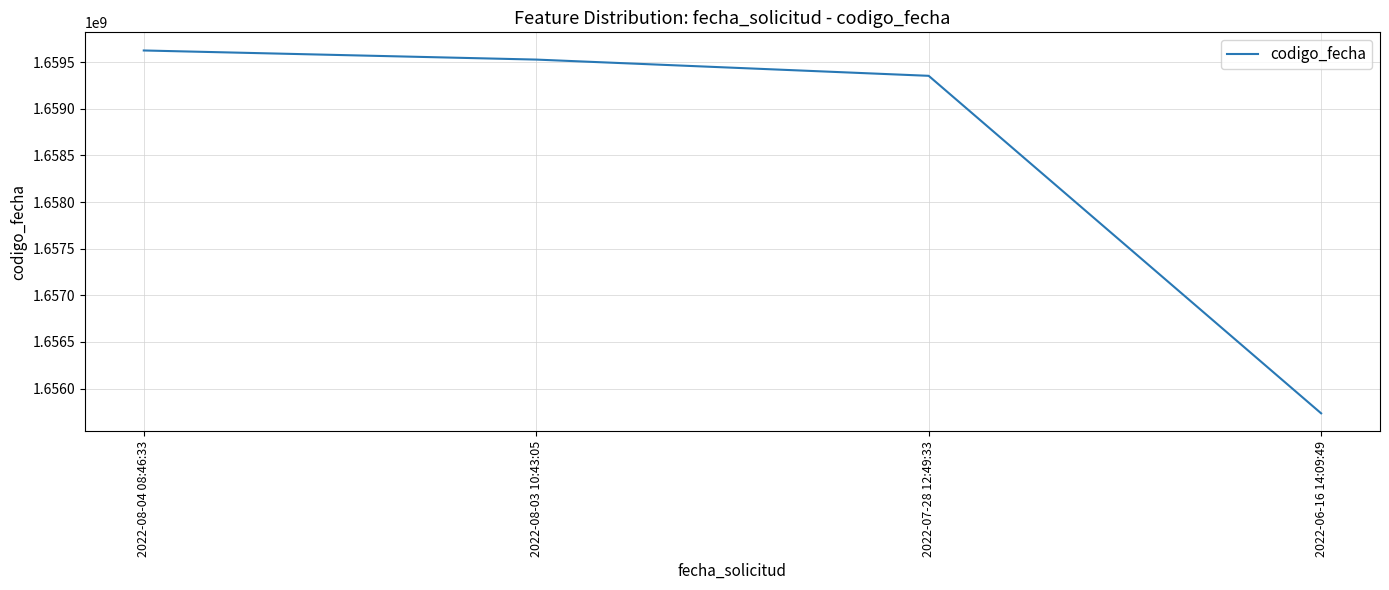

List the labels in order of value, largest first.

2022-08-04 08:46:33, 2022-08-03 10:43:05, 2022-07-28 12:49:33, 2022-06-16 14:09:49